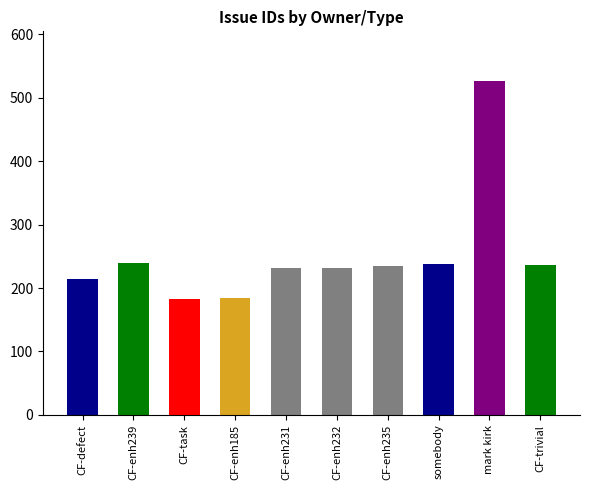

What is the greatest value displayed?

526